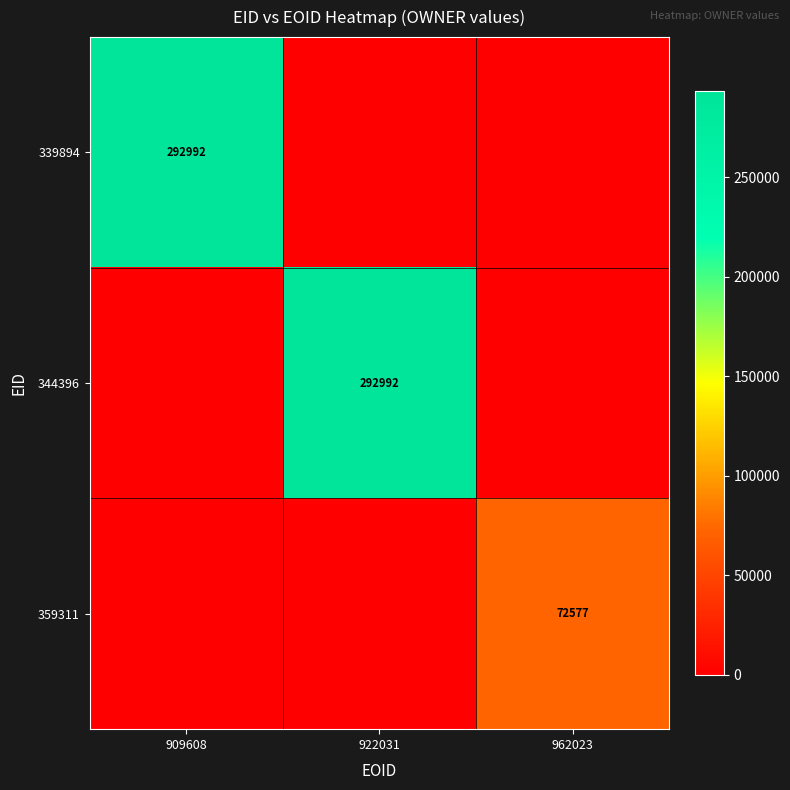

Is it true that 359311 equals 97252 at 962023?

False